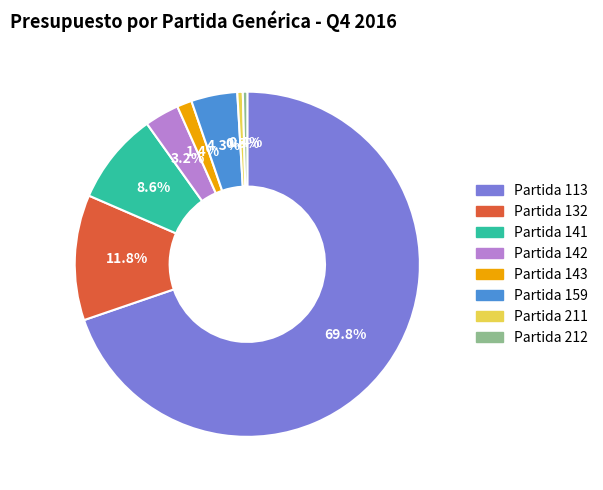

Is there any slice that represents more than half of the pie?

Yes